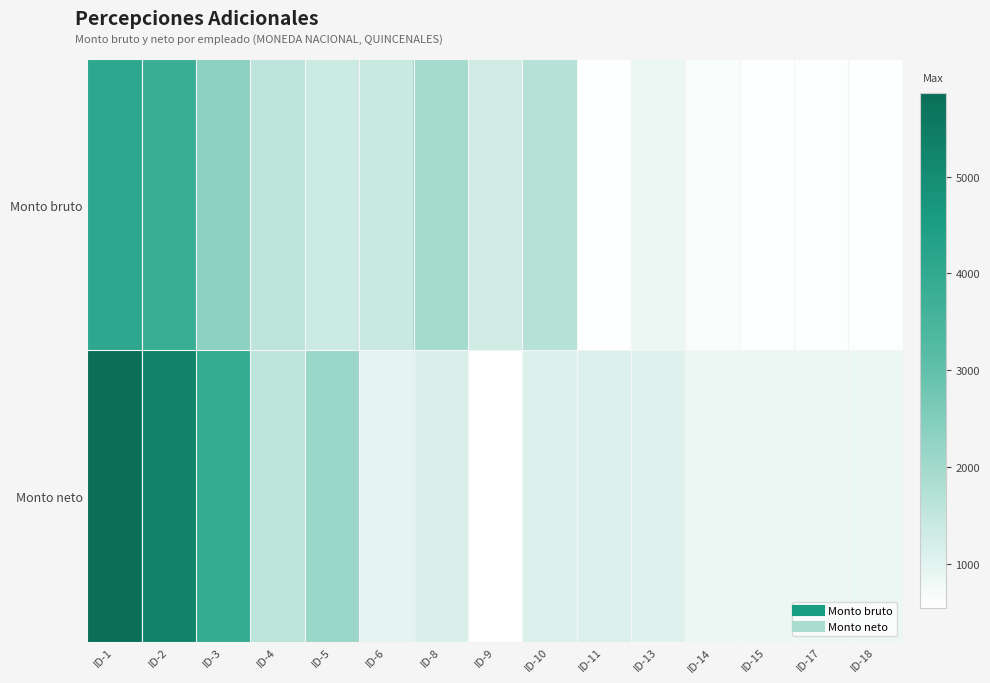

Reading left to right, transcribe all the data shown in this chart.

Monto bruto: ID-1=4086.9	ID-2=3804.3	ID-3=2330.2	ID-4=1569.3	ID-5=1358.2	ID-6=1419.4	ID-8=1942.4	ID-9=1275.8	ID-10=1700.8	ID-11=587.9	ID-13=869.5	ID-14=665.5	ID-15=589.6	ID-17=589.6	ID-18=589.6
Monto neto: ID-1=5862.9	ID-2=5243.2	ID-3=3923.6	ID-4=1577.0	ID-5=2125.9	ID-6=959.3	ID-8=1148.4	ID-9=548.4	ID-10=1072.2	ID-11=1113.0	ID-13=1031.4	ID-14=842.6	ID-15=853.4	ID-17=853.4	ID-18=853.4